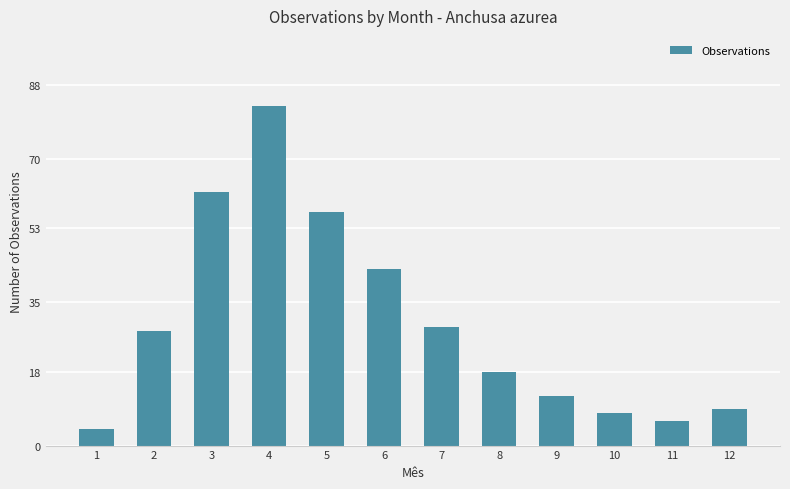

What is the value of the 5th bar from the left?

57